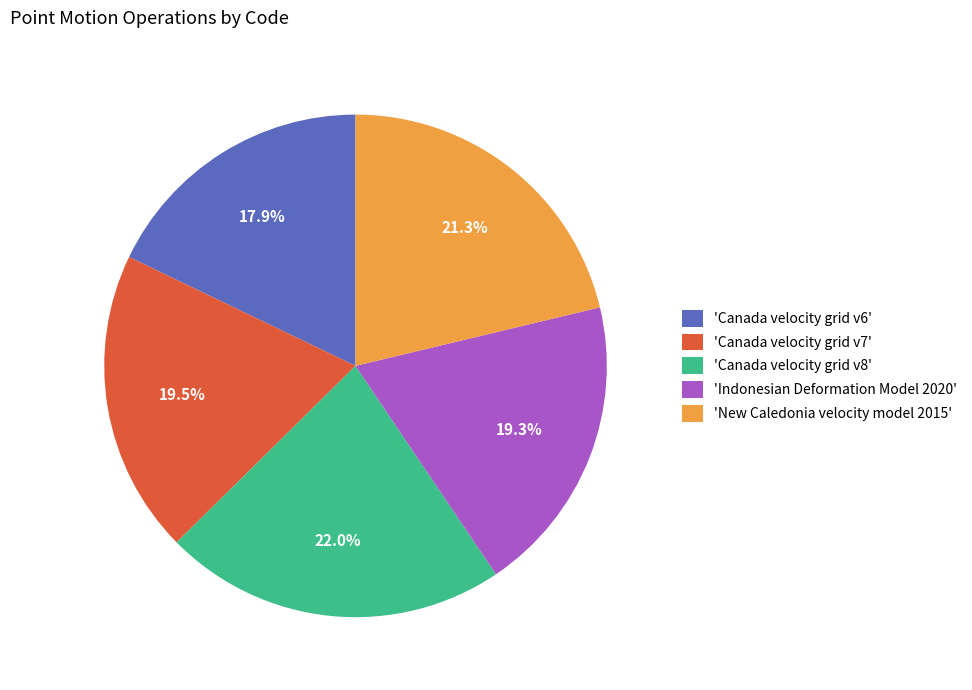

Does 'New Caledonia velocity model 2015' account for over 50% of the chart?

No